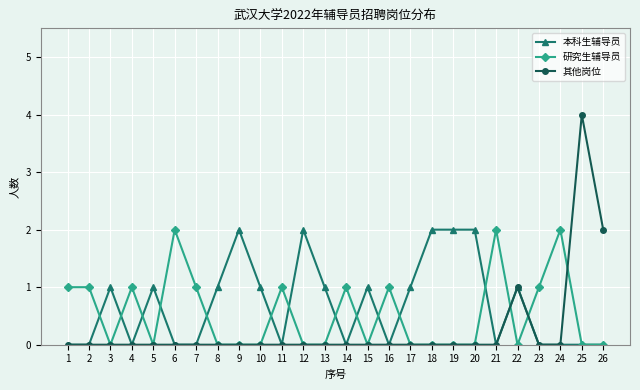

Reading left to right, list all the values displayed in this chart.

本科生辅导员: 0	0	1	0	1	0	0	1	2	1	0	2	1	0	1	0	1	2	2	2	0	1	0	0	0	0
研究生辅导员: 1	1	0	1	0	2	1	0	0	0	1	0	0	1	0	1	0	0	0	0	2	0	1	2	0	0
其他岗位: 0	0	0	0	0	0	0	0	0	0	0	0	0	0	0	0	0	0	0	0	0	1	0	0	4	2